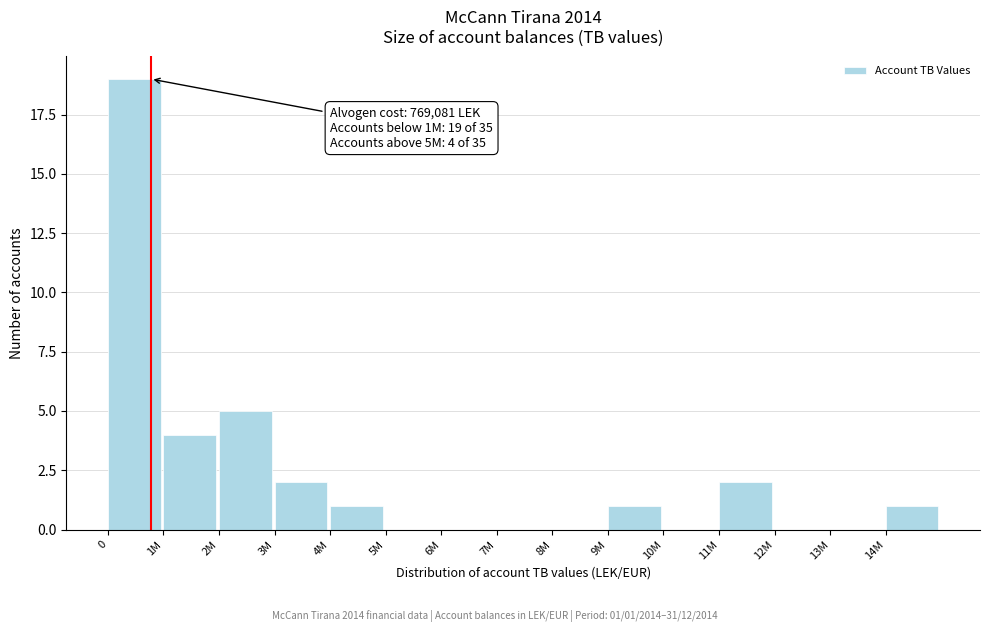

Reading left to right, list all the values displayed in this chart.

0=19	1M=4	2M=5	3M=2	4M=1	5M=0	6M=0	7M=0	8M=0	9M=1	10M=0	11M=2	12M=0	13M=0	14M=1